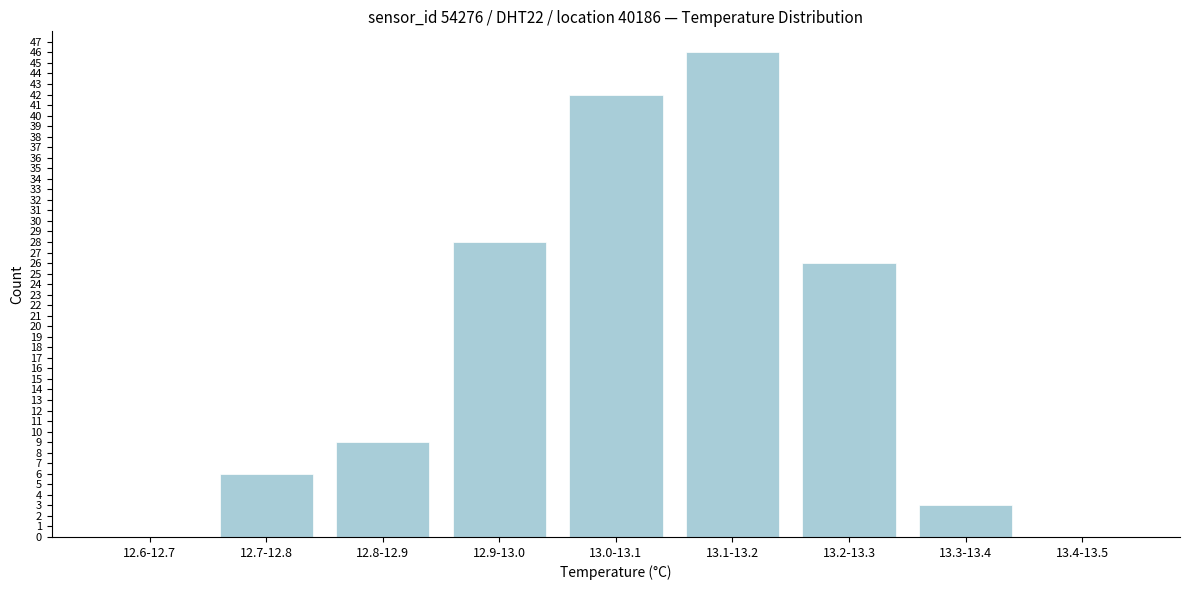

Reading left to right, what are all the values shown in this chart?

12.6-12.7=0	12.7-12.8=6	12.8-12.9=9	12.9-13.0=28	13.0-13.1=42	13.1-13.2=46	13.2-13.3=26	13.3-13.4=3	13.4-13.5=0